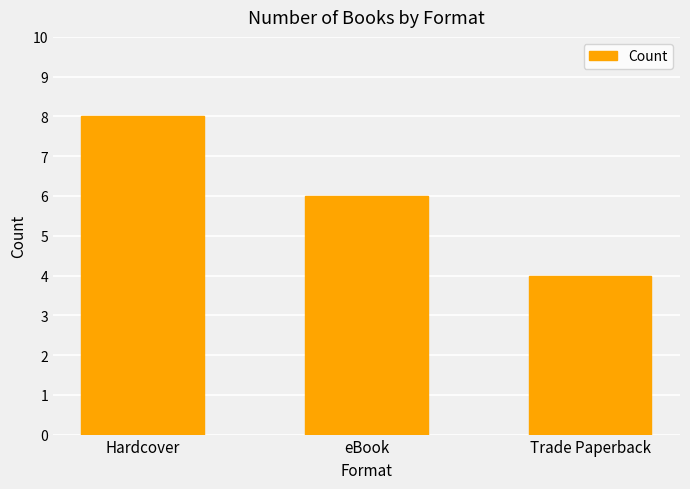

The chart shows a value of 6 at eBook. True or false?

True